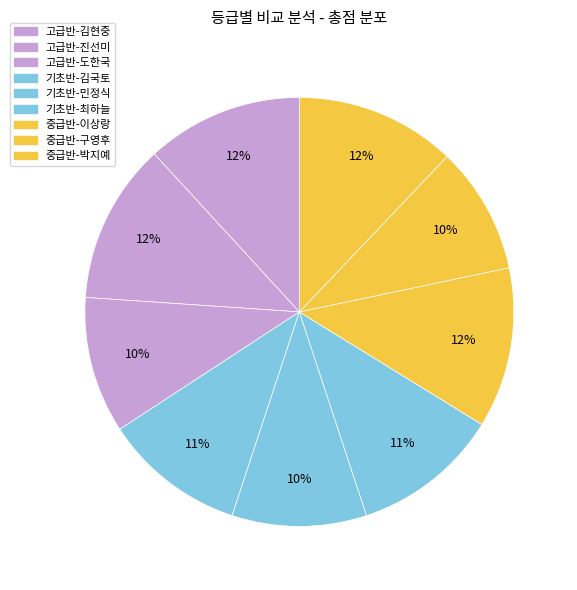

What is the smallest slice in the pie chart?

중급반-구영후